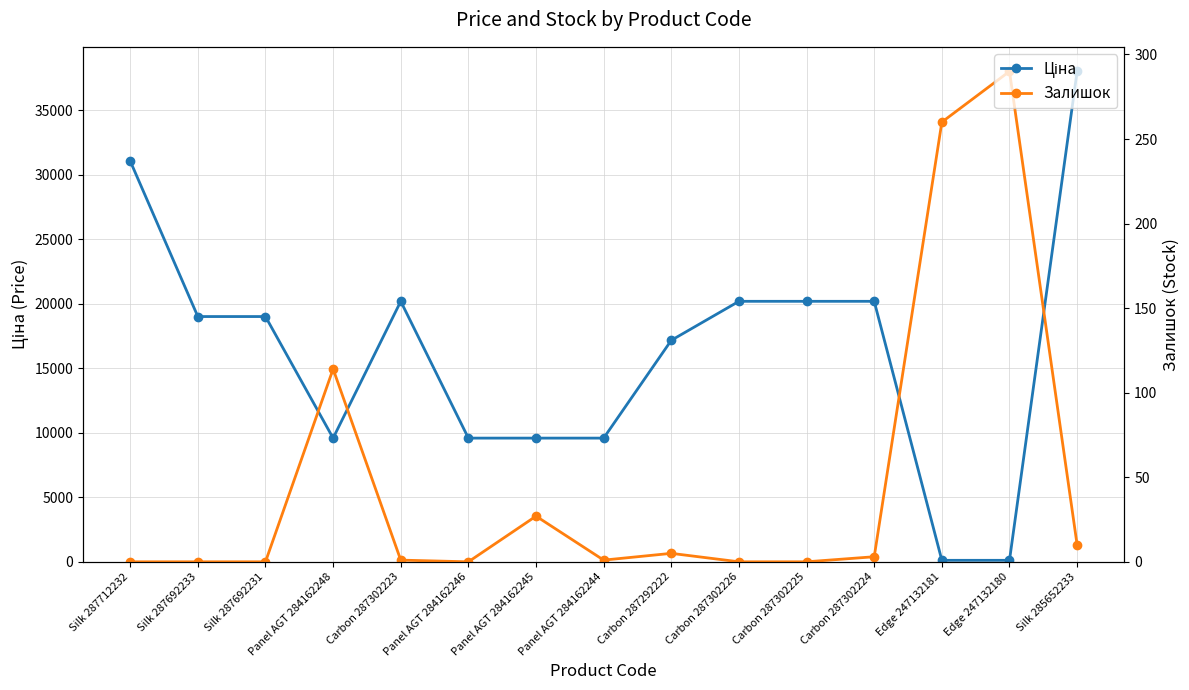

What is the label of the 4th point from the right?

Carbon 287302224